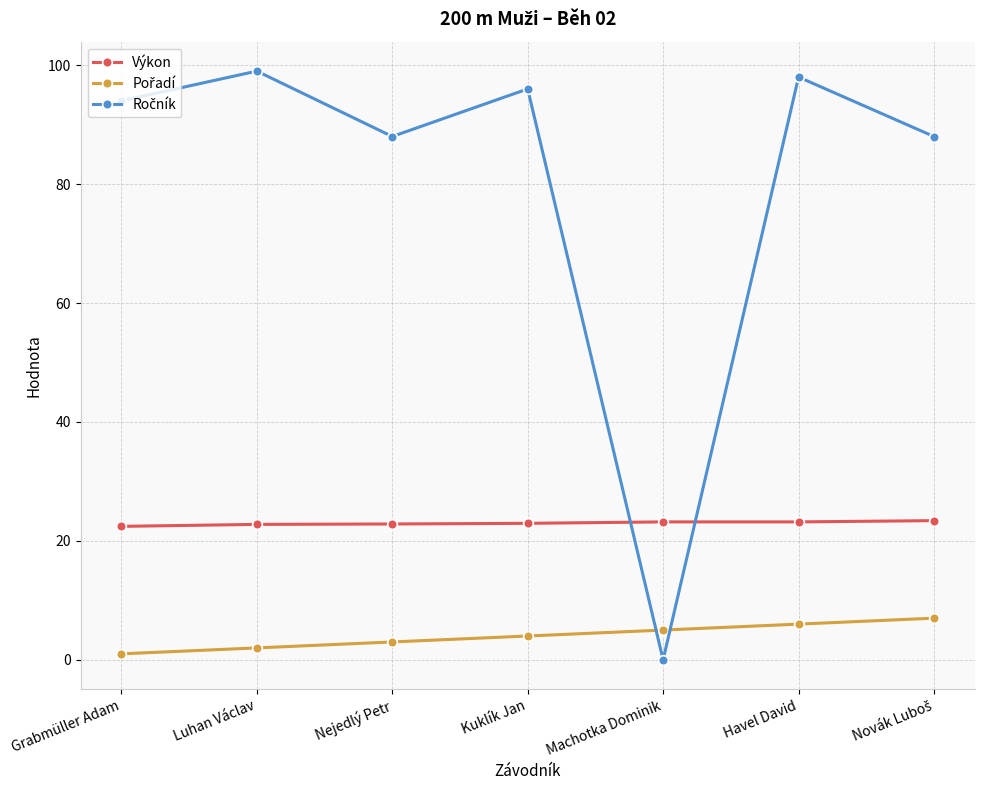

What is the label of the 1st point from the left?

Grabmüller Adam